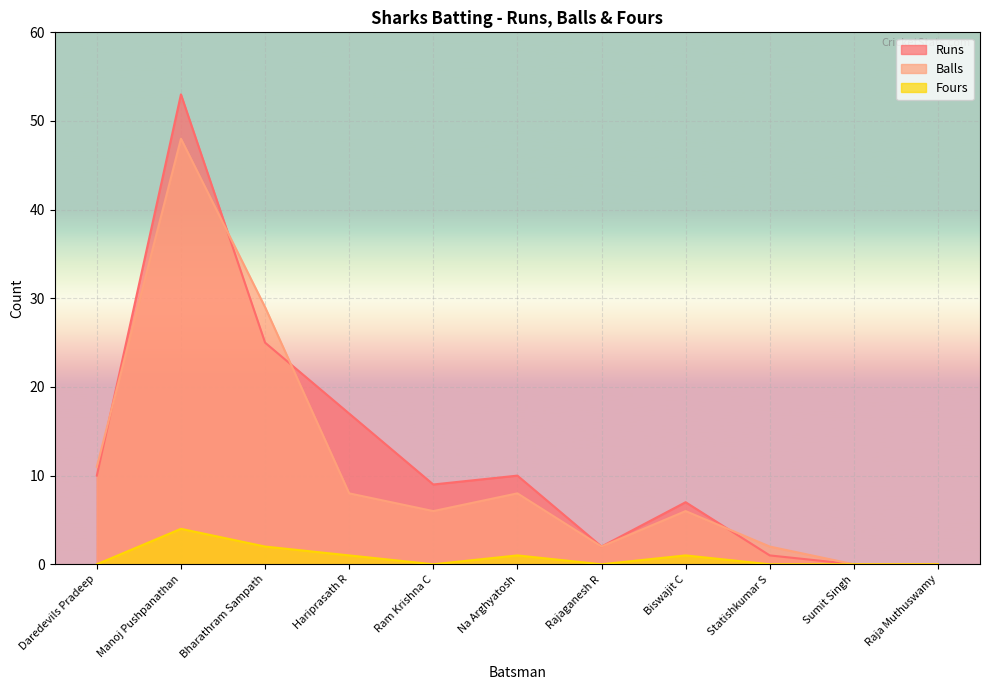

What is the difference between the maximum and minimum values in the Runs series?

53